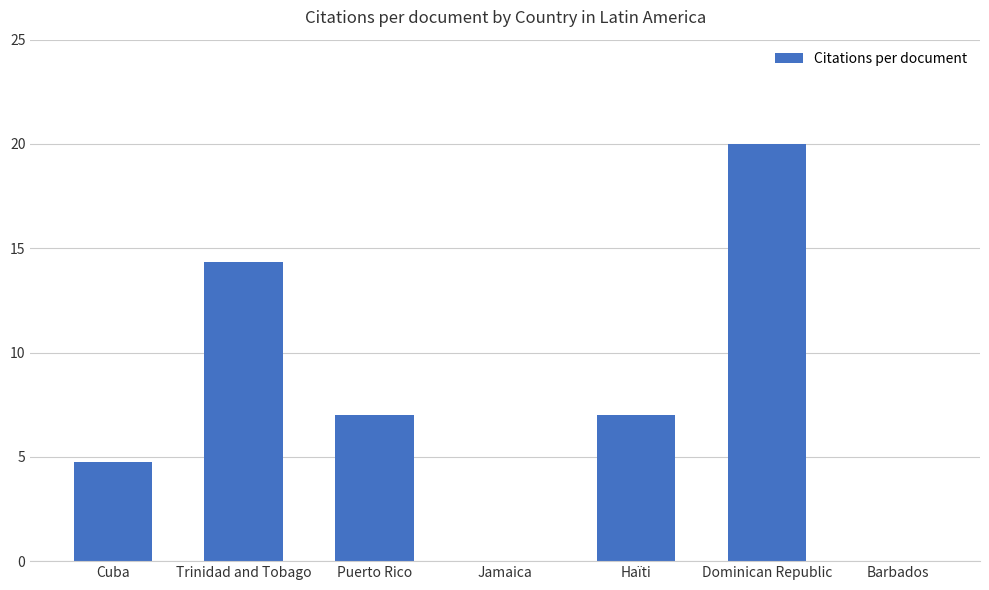

Between Dominican Republic and Trinidad and Tobago, which is larger?

Dominican Republic